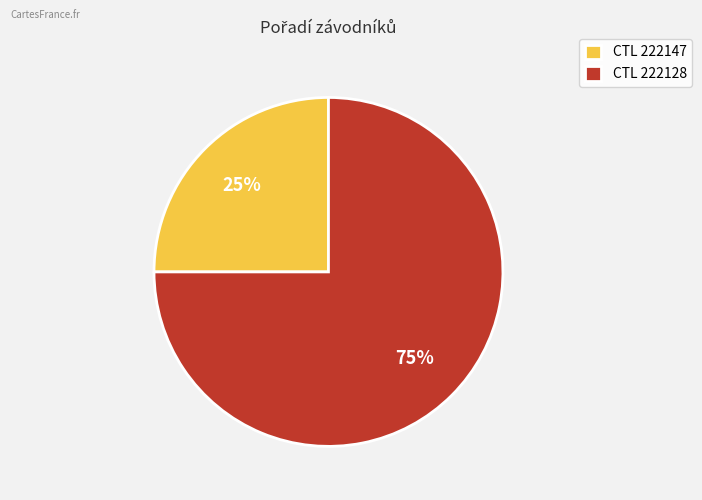

Which slice is the largest?

CTL 222128